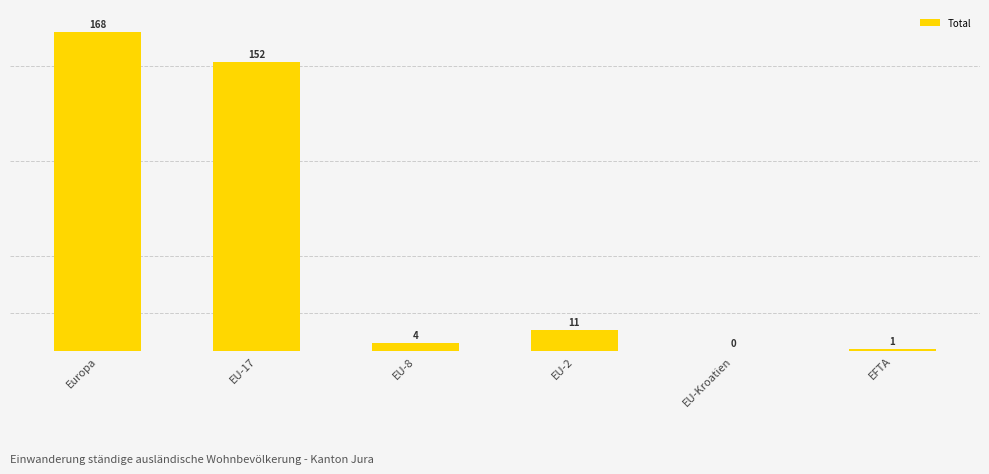

The chart shows a value of 50 at Europa. True or false?

False